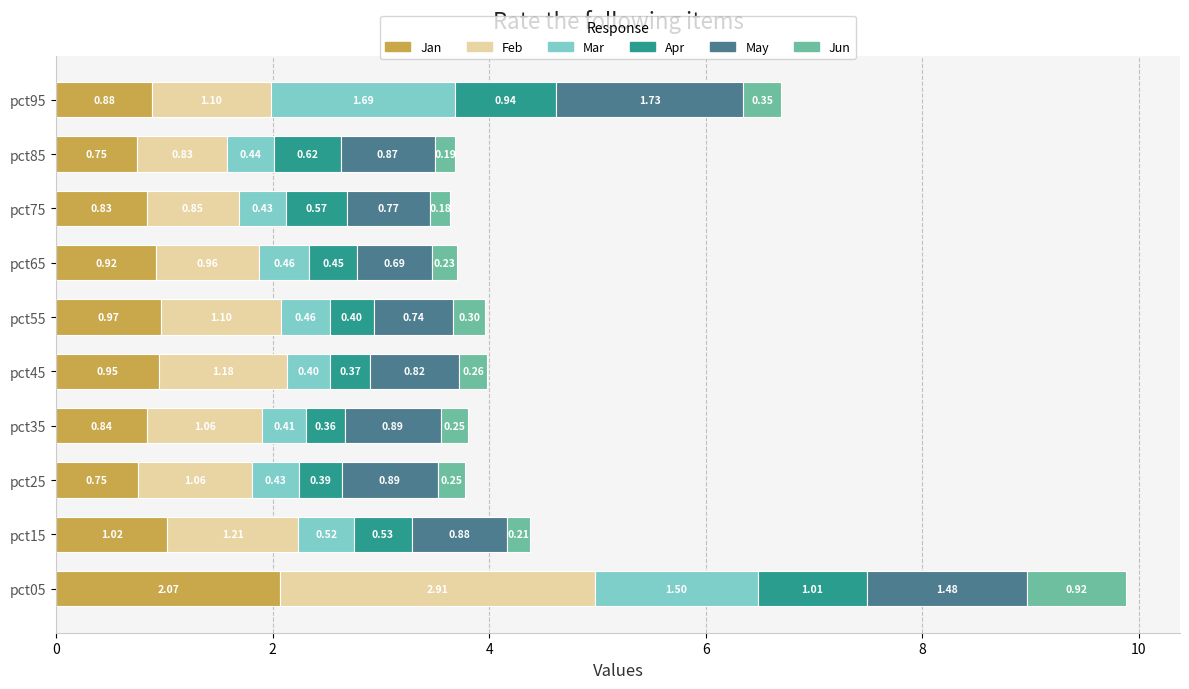

Count the number of data series in this chart.

6